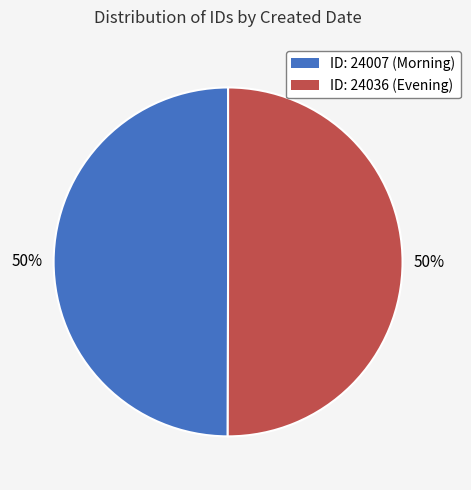

What percentage is the ID: 24036 (Evening) slice, to the nearest percent?

50%